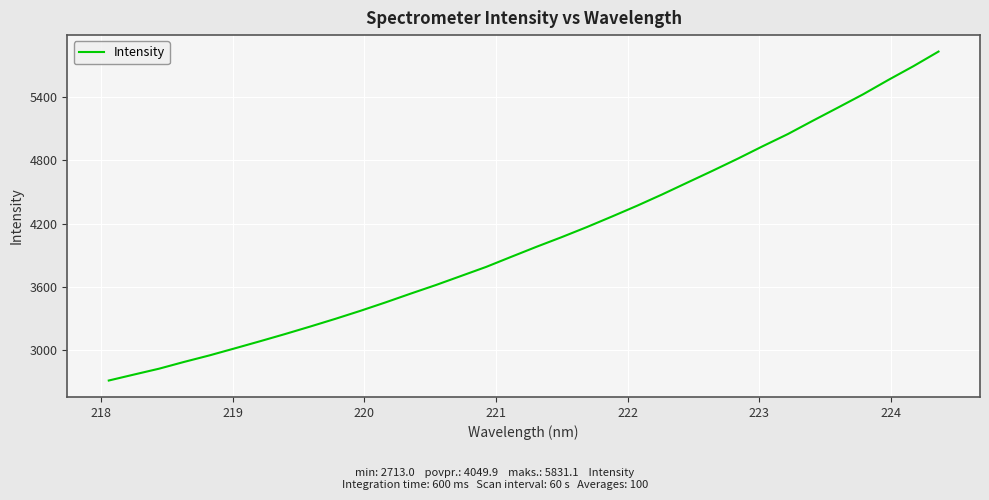

What is the minimum value shown in the chart?

2713.0